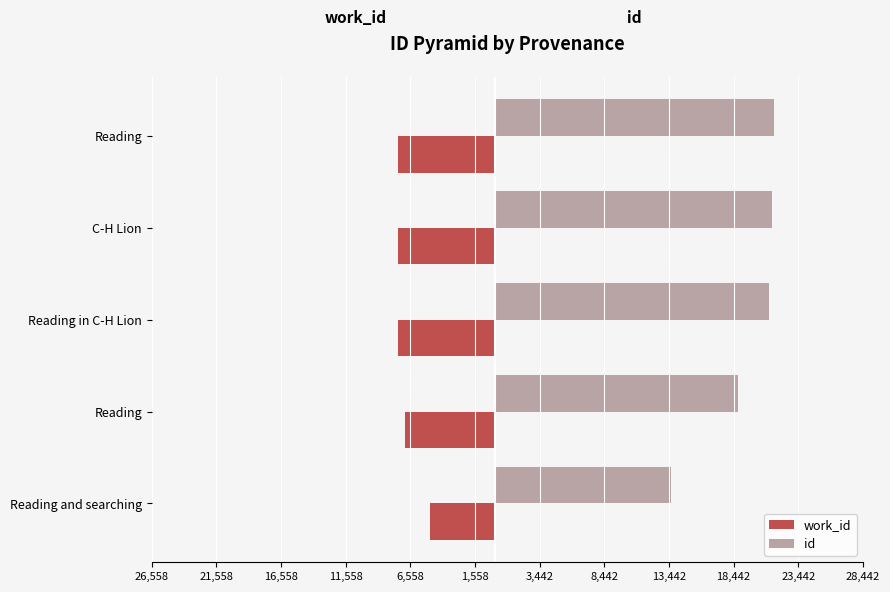

What are all the series names shown in the legend?

work_id, id